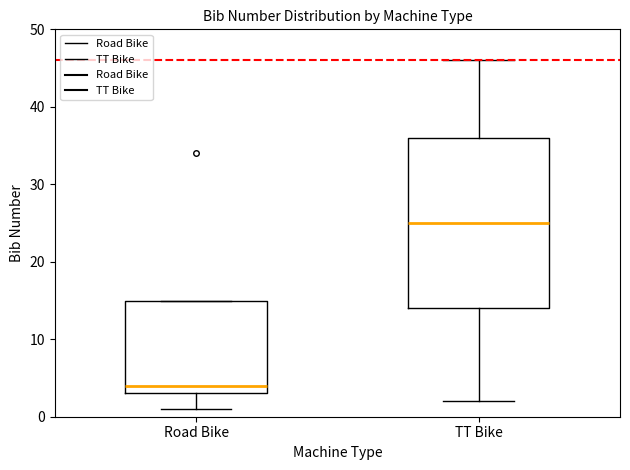

Reading left to right, transcribe this box plot: for each box, give where its median line is, the range the box spans, and where its two whiskers end, as read against the y-axis. The values are not printed on the chart, so give them approximately, as read against the axis.

Road Bike: median 4, box 3 to 15, whiskers 1 to 15
TT Bike: median 25, box 14 to 36, whiskers 2 to 46